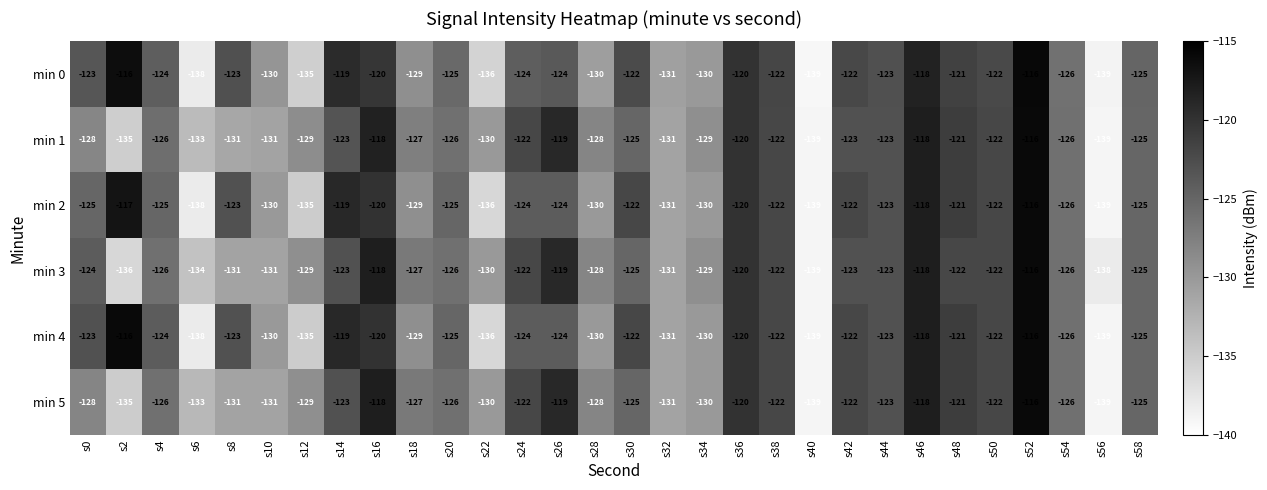

Is it true that min 3 equals -126 at s54?

True